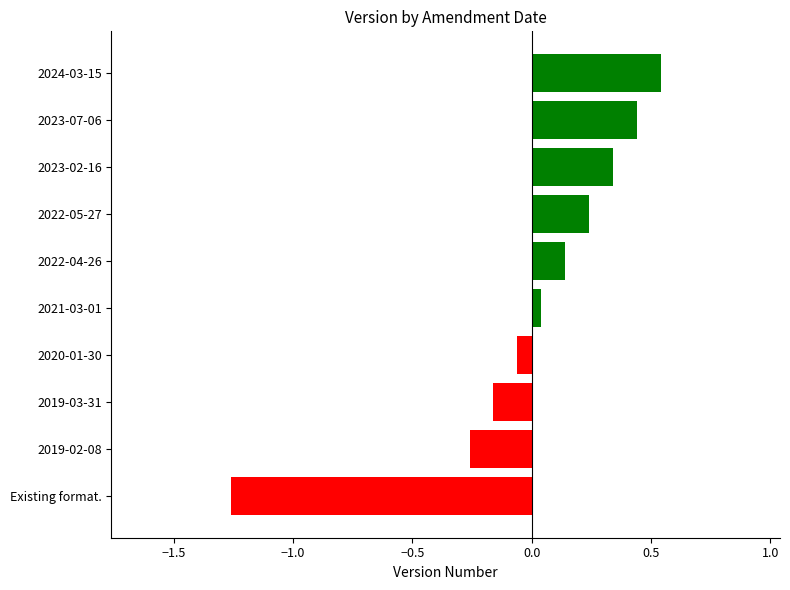

Between 2020-01-30 and 2023-07-06, which is larger?

2023-07-06